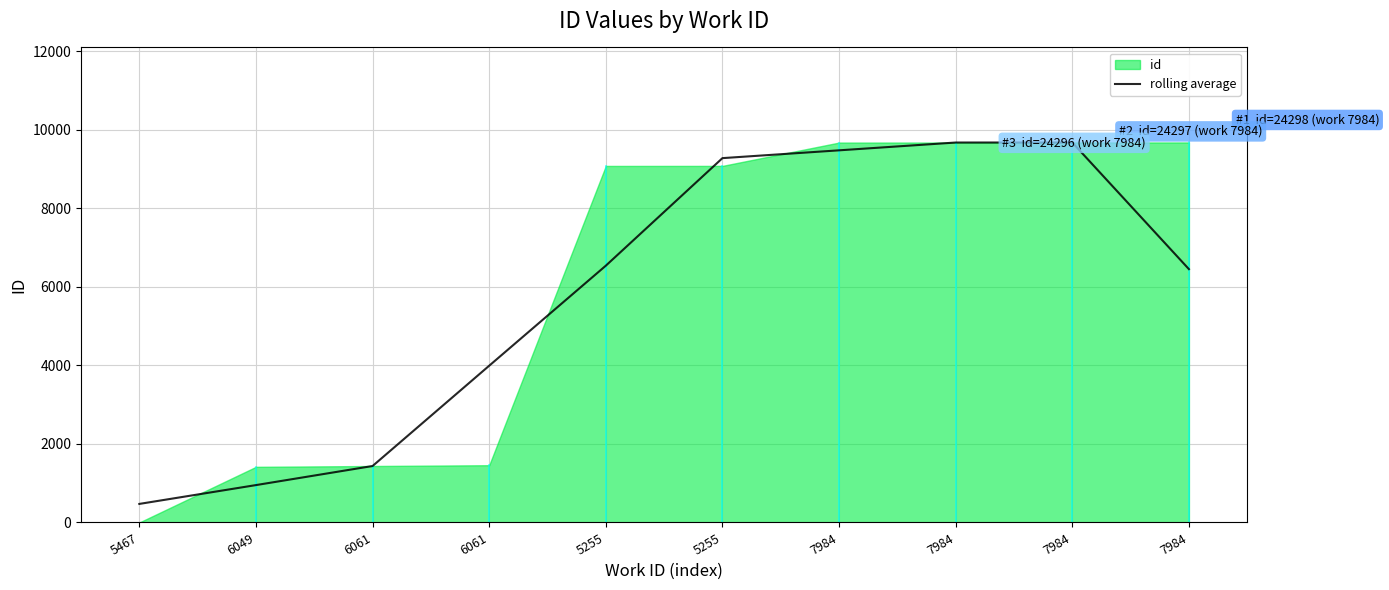

Does the chart display data point markers on the line(s)?

No